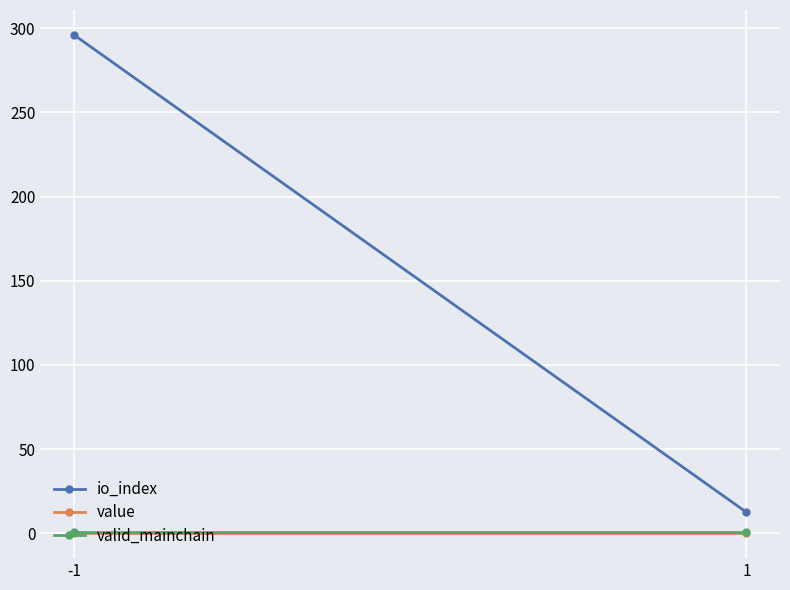

Between -1 and 1, which series saw the biggest shift?

io_index